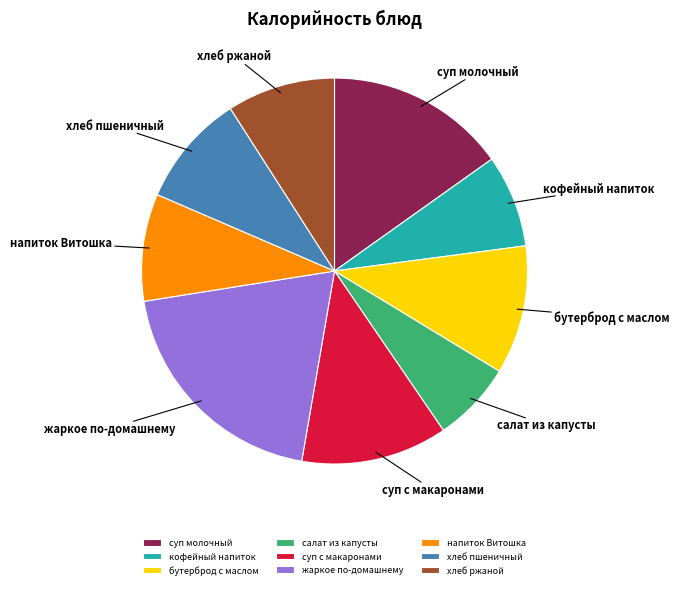

Is the sum of хлеб ржаной and кофейный напиток greater than half?

No